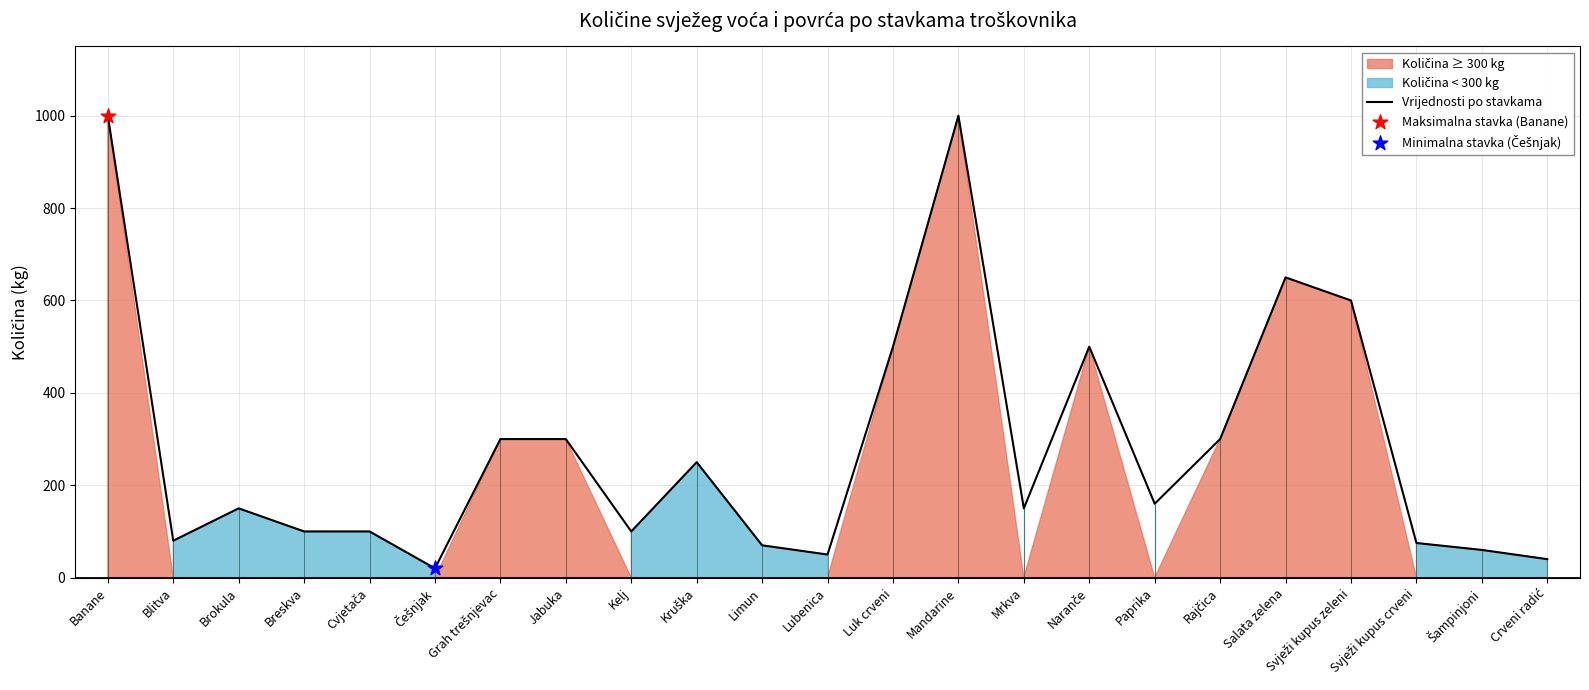

Which has a higher value, Salata zelena or Mrkva?

Salata zelena